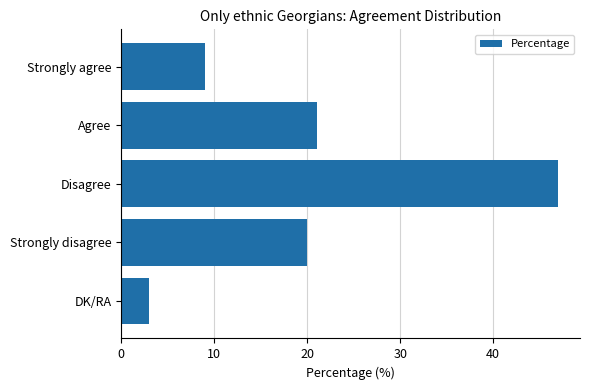

Which has a higher value, Disagree or Strongly disagree?

Disagree